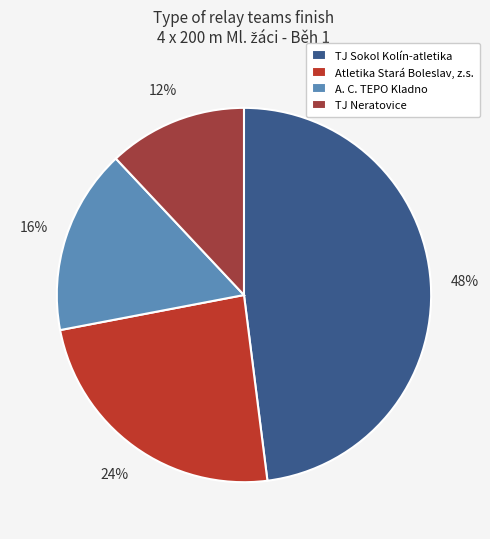

Does Atletika Stará Boleslav, z.s. represent more than half of the total?

No